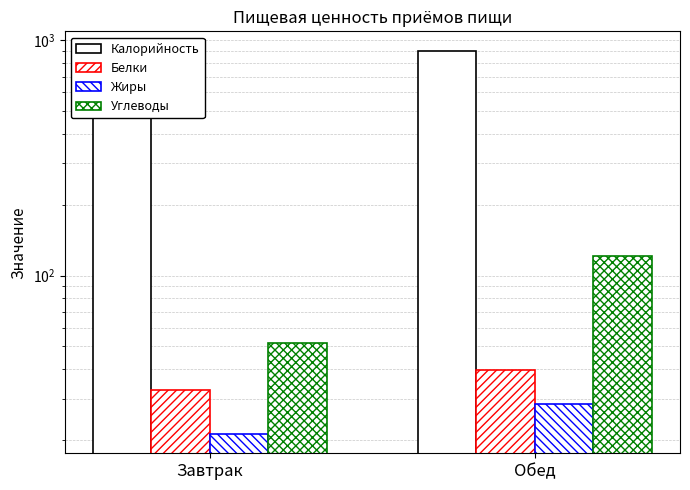

At how many categories does at least one series exceed 731?

1